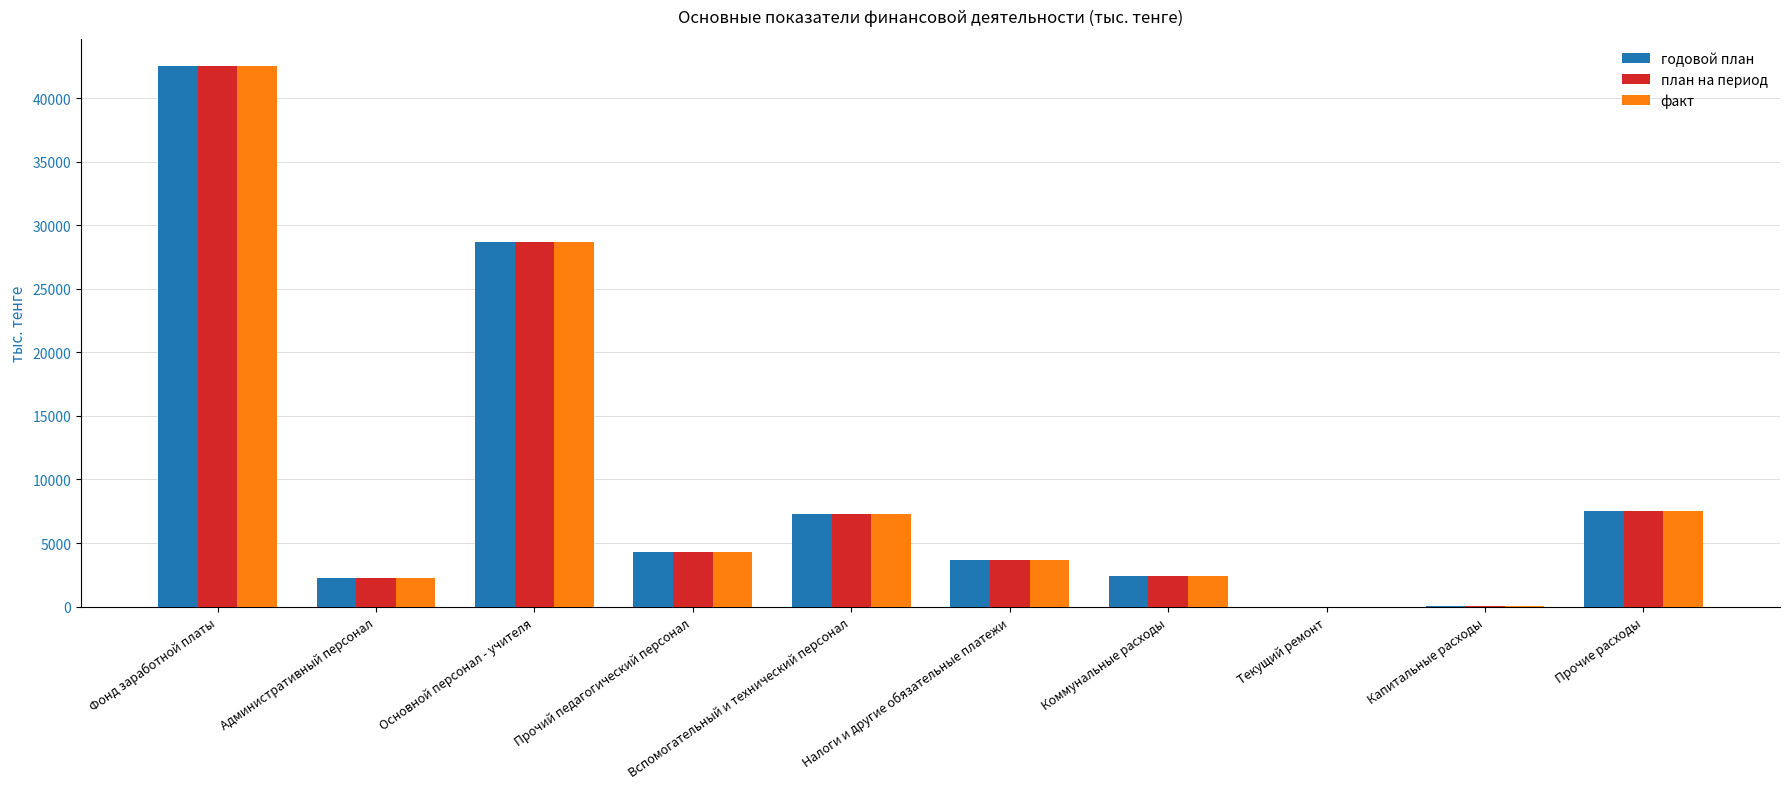

At which label does годовой план first exceed 4315?

Фонд заработной платы